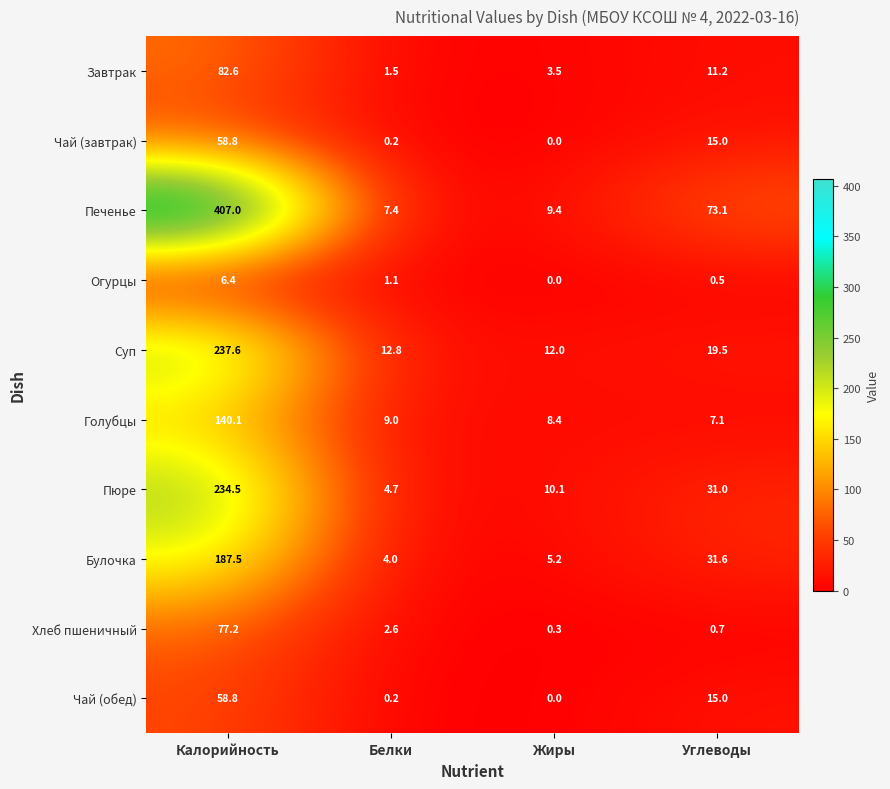

True or false: Суп has a value of 3.0 at Белки.

False